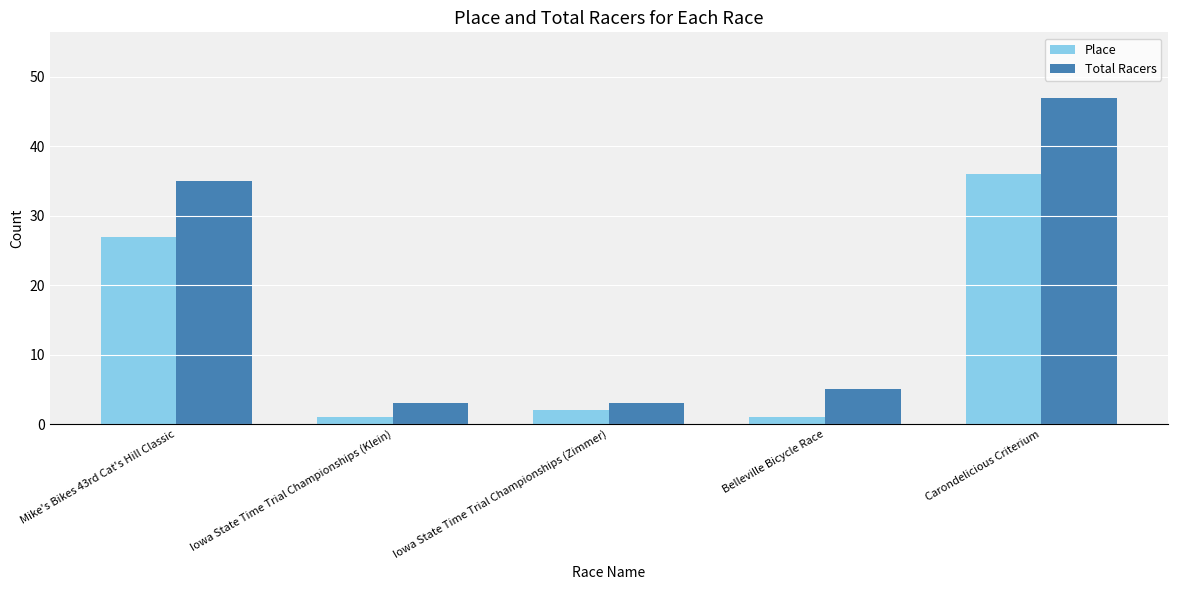

What is the label of the 4th bar from the left?

Belleville Bicycle Race